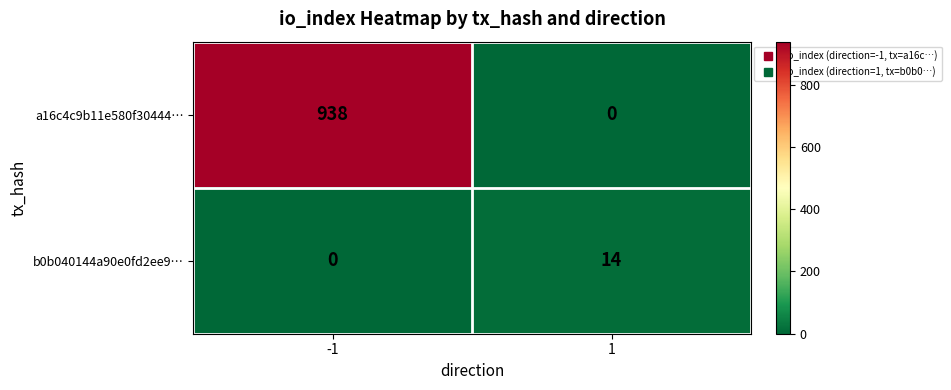

At which category is the sum across all series the highest?

-1